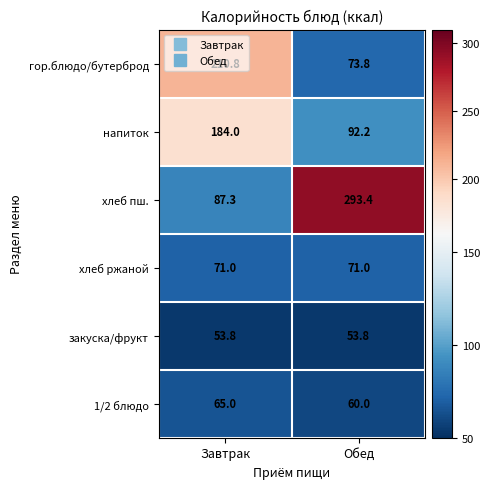

At Завтрак, list the series in order from largest to smallest.

гор.блюдо/бутерброд, напиток, хлеб пш., хлеб ржаной, 1/2 блюдо, закуска/фрукт